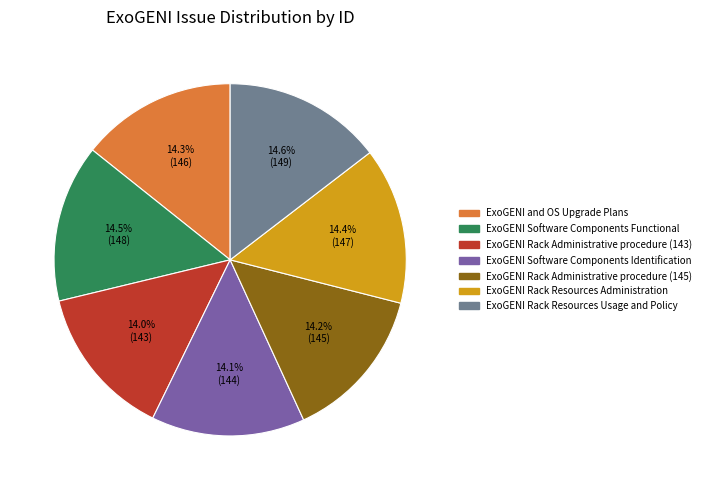

How much of the chart is everything except ExoGENI and OS Upgrade Plans?

85.7%